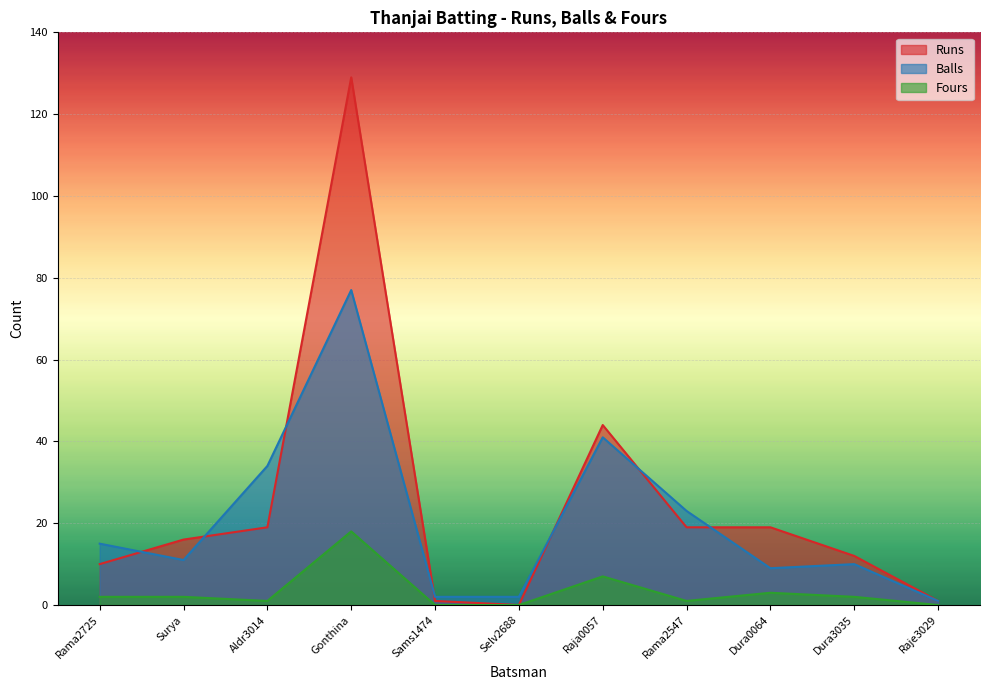

How many values in Fours are above zero?

8